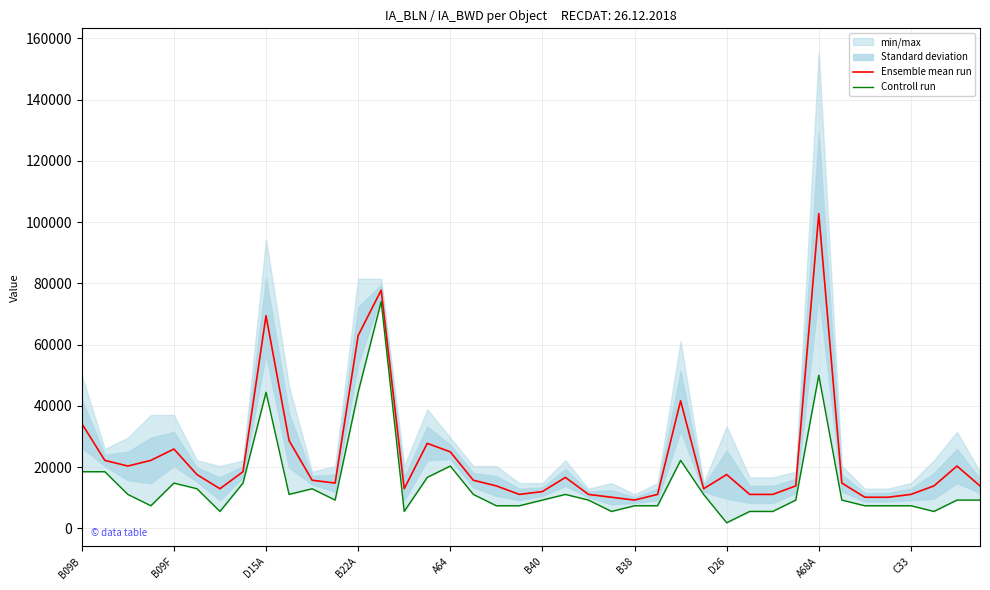

Where is Ensemble mean run nearest to the value 56023?

B22A